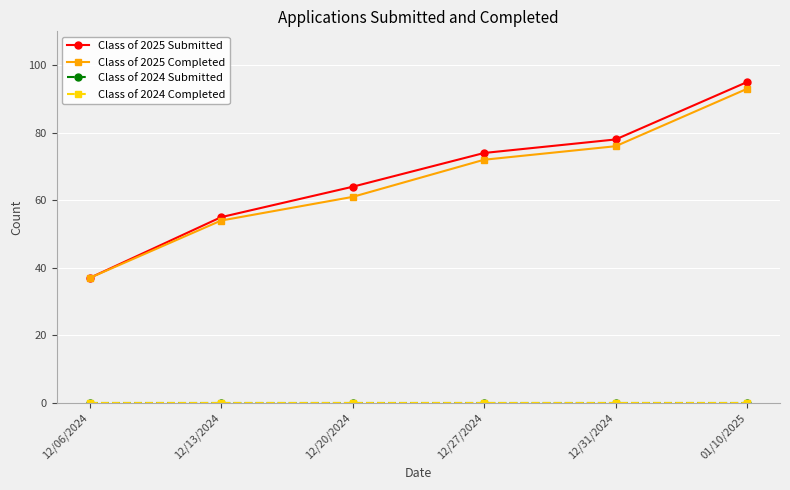

What position from the right is 12/06/2024?

6